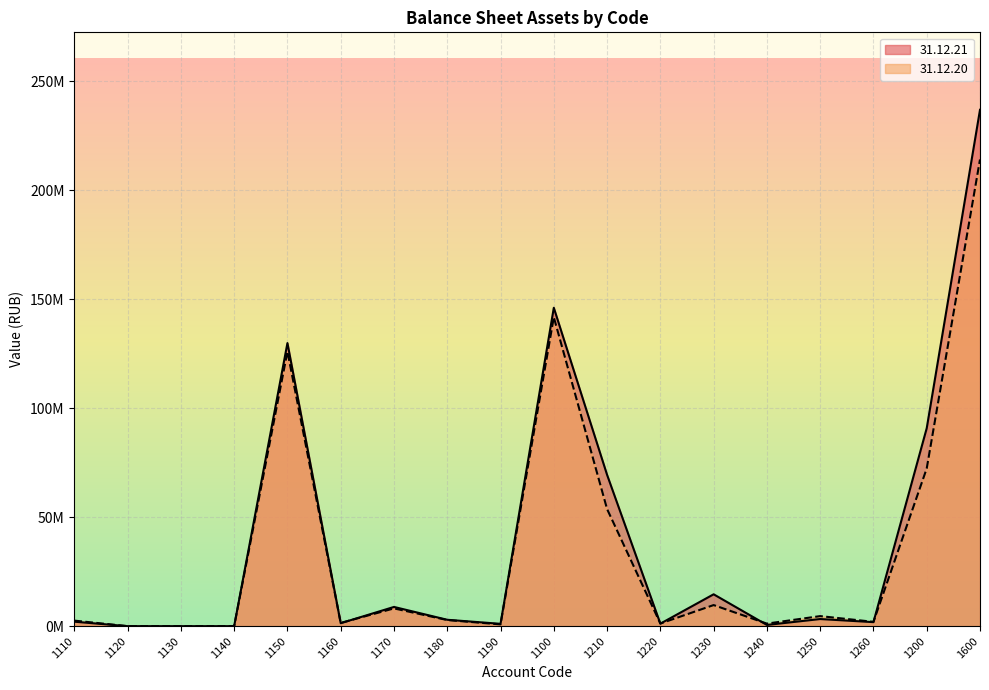

True or false: 31.12.21 has more than 2 points higher than both neighbors.

True